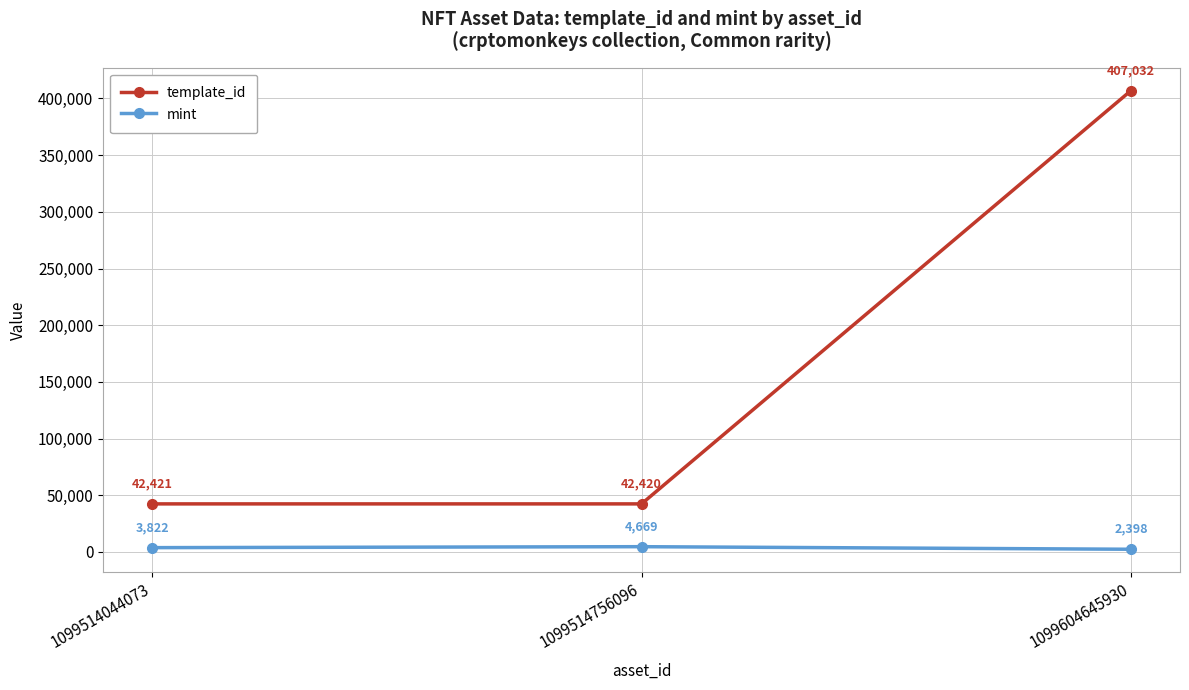

Which category has the highest value in the template_id series?

1099604645930